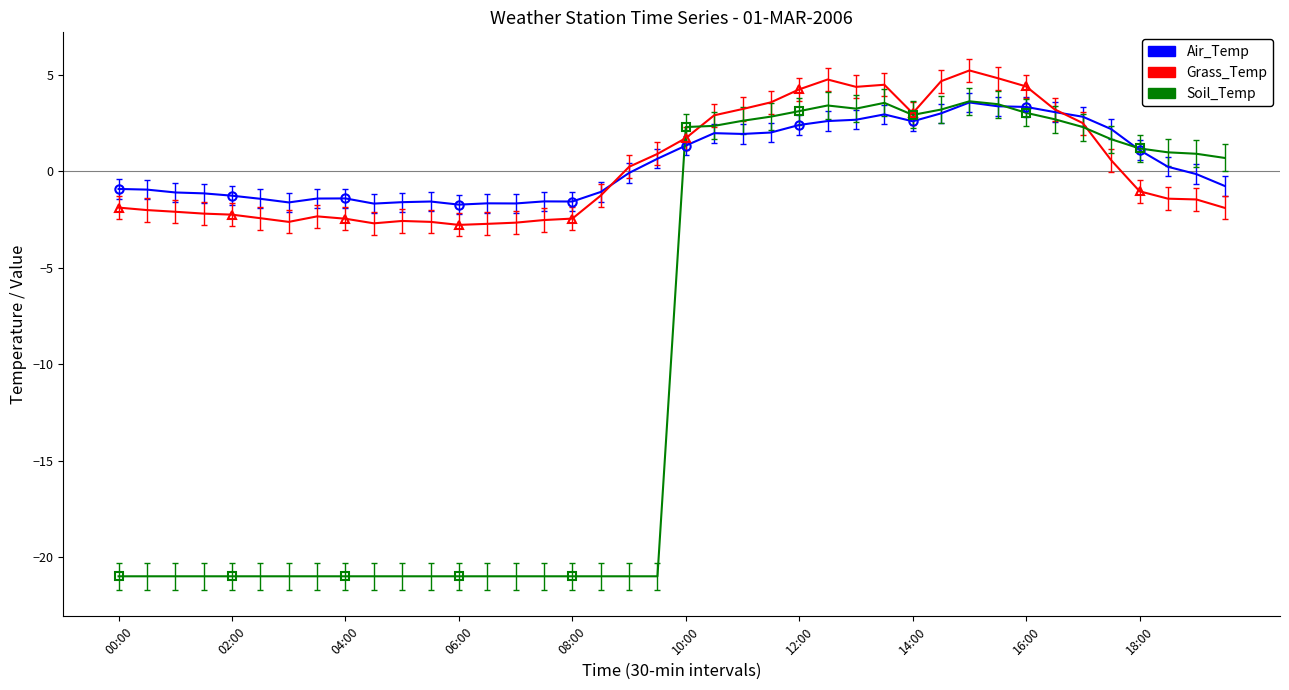

What is the difference between the highest and lowest values at 04:00?

19.9